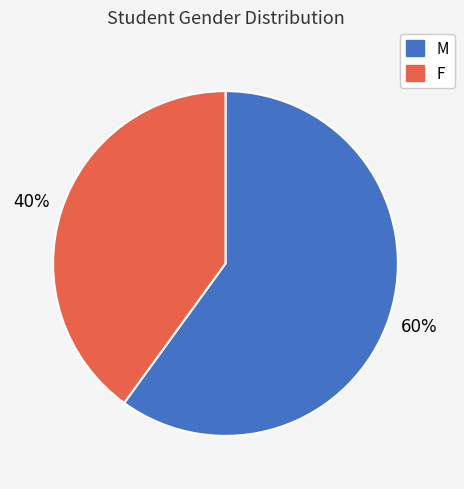

True or false: F accounts for 40% of the total.

True